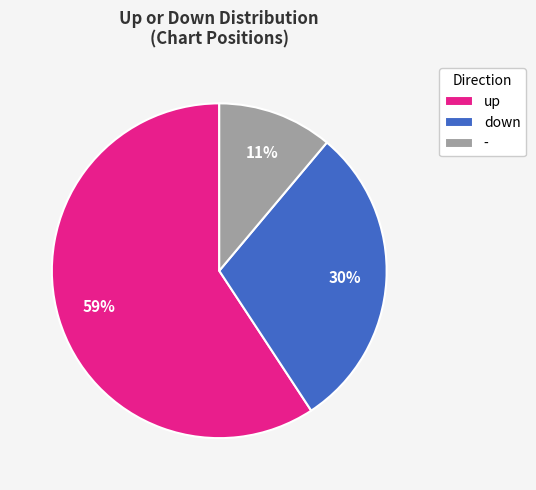

Rank the categories by value from lowest to highest.

-, down, up